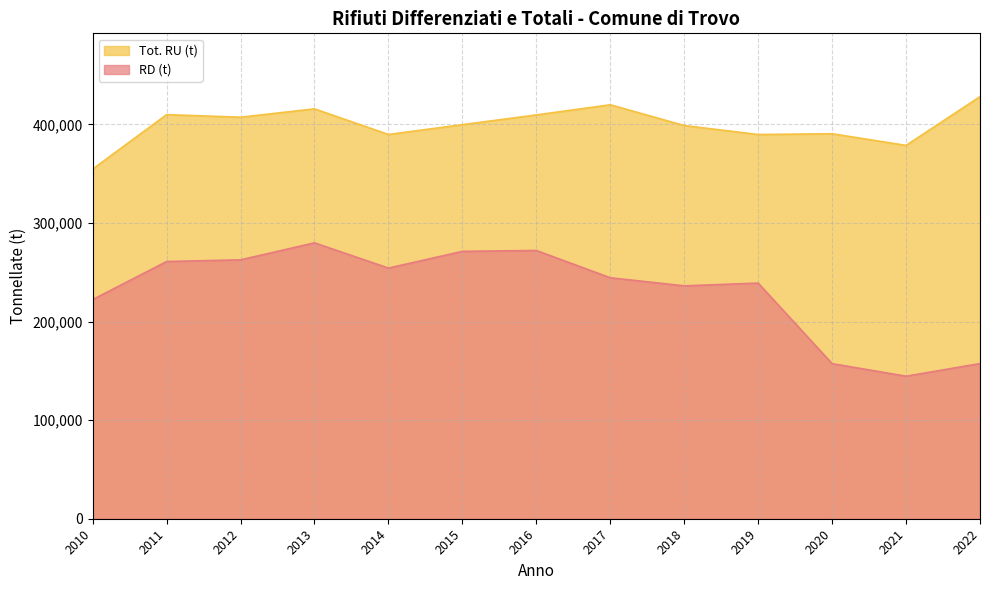

Rank the categories by Tot. RU (t) value from highest to lowest.

2022, 2017, 2013, 2011, 2016, 2012, 2015, 2018, 2020, 2014, 2019, 2021, 2010